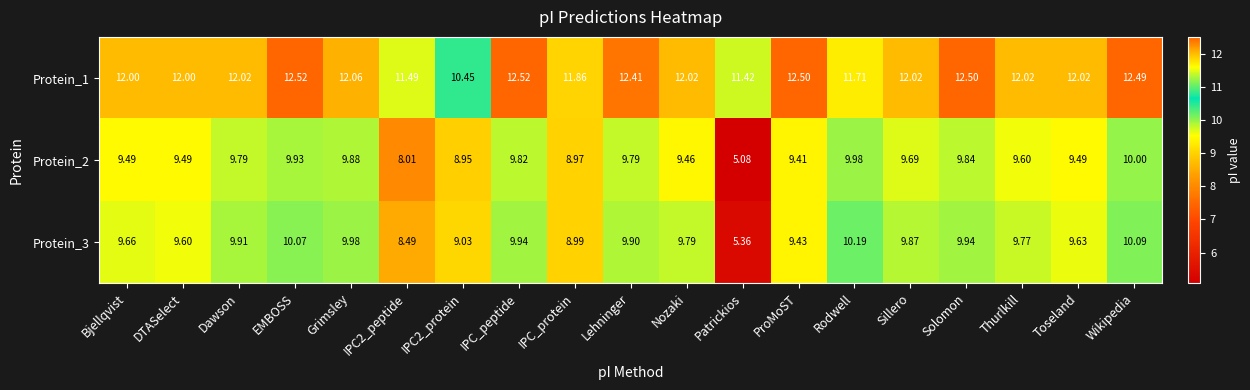

How many data points in Protein_2 are above 9?

15